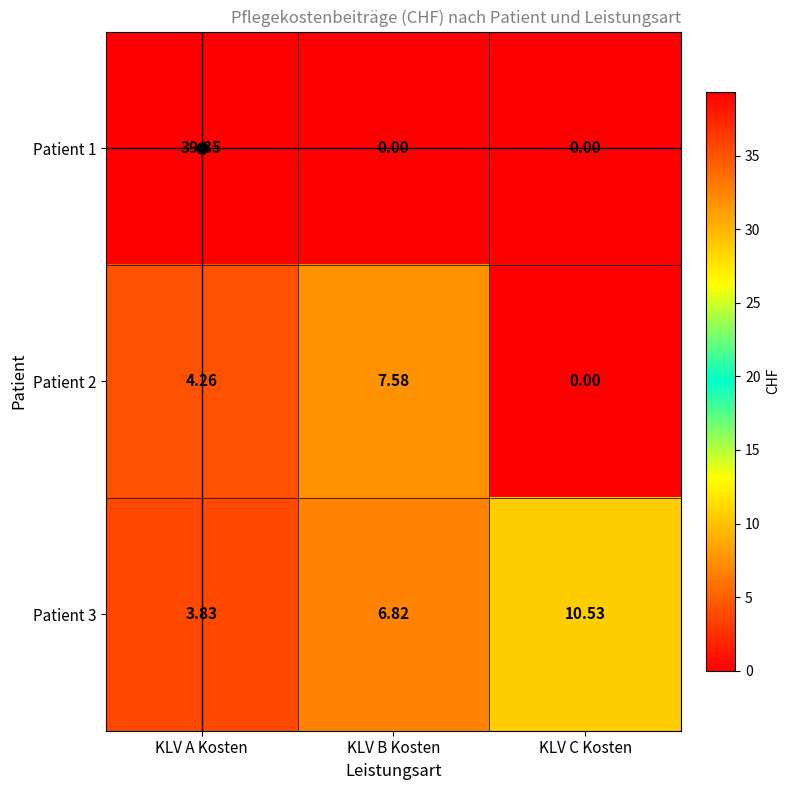

Where is Patient 2 nearest to the value 3?

KLV A Kosten